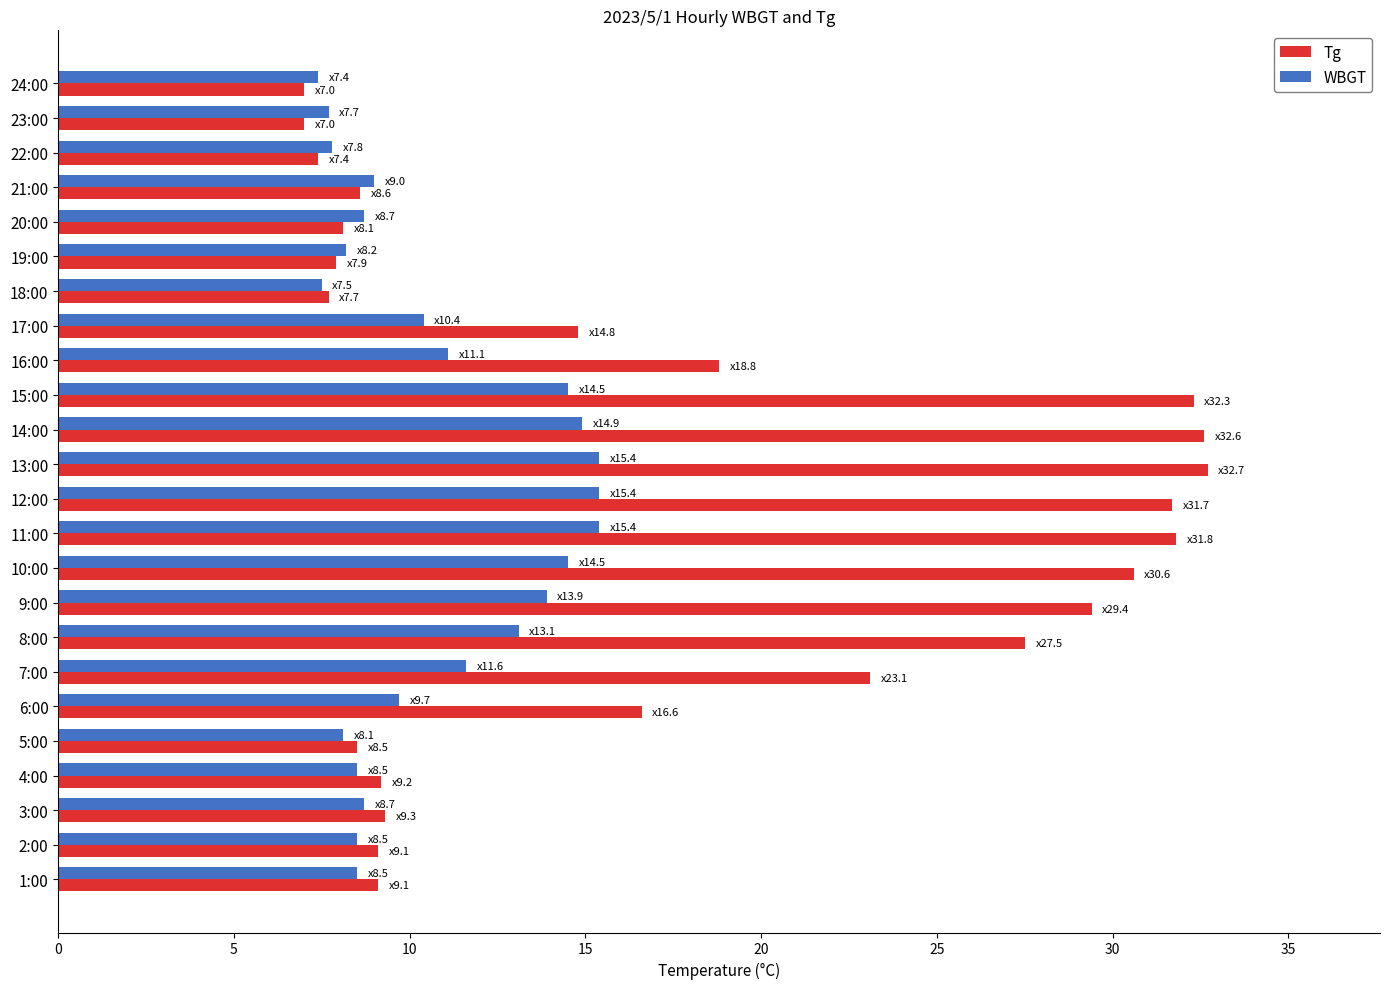

List the series in order of their peak value, highest first.

Tg, WBGT